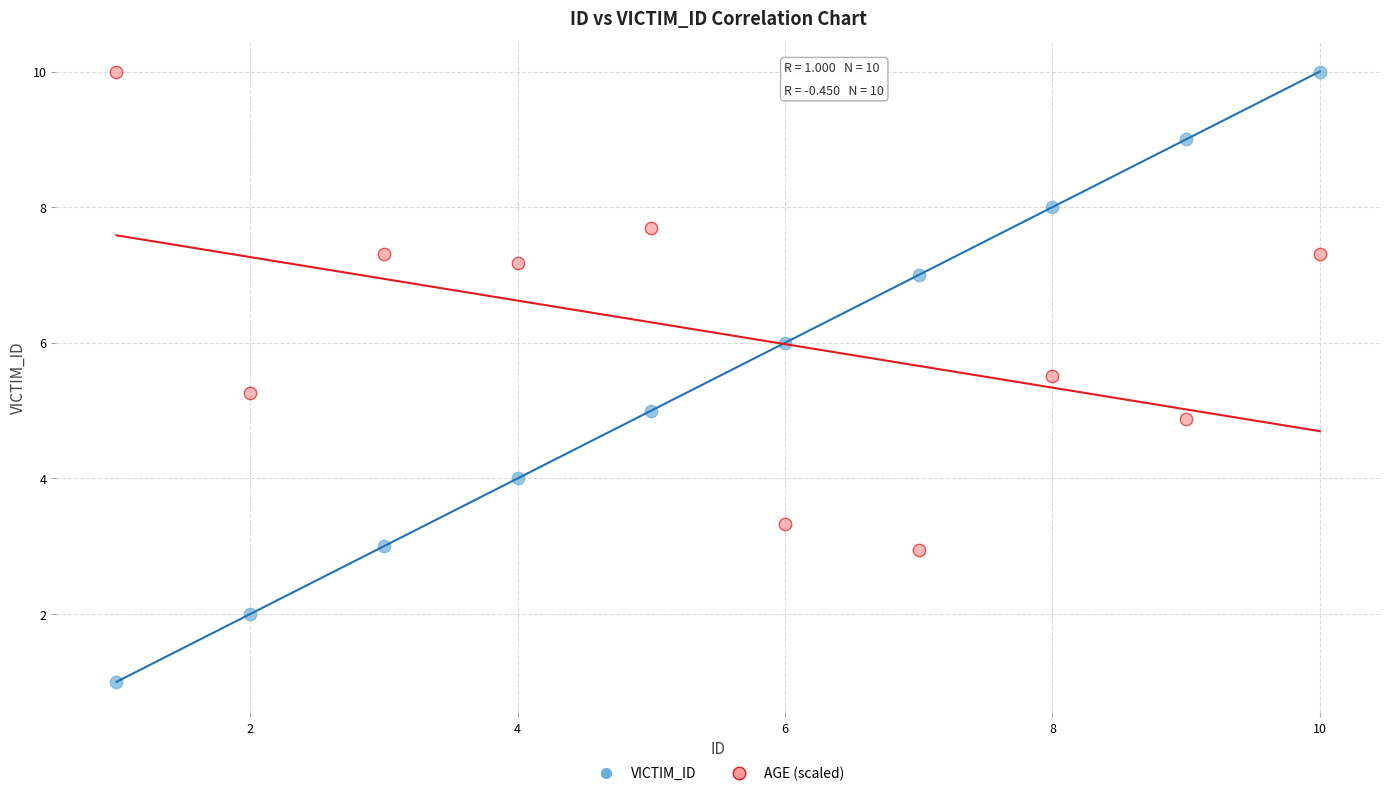

Across all data points, what is the range of X values (max minus min)?

9.0